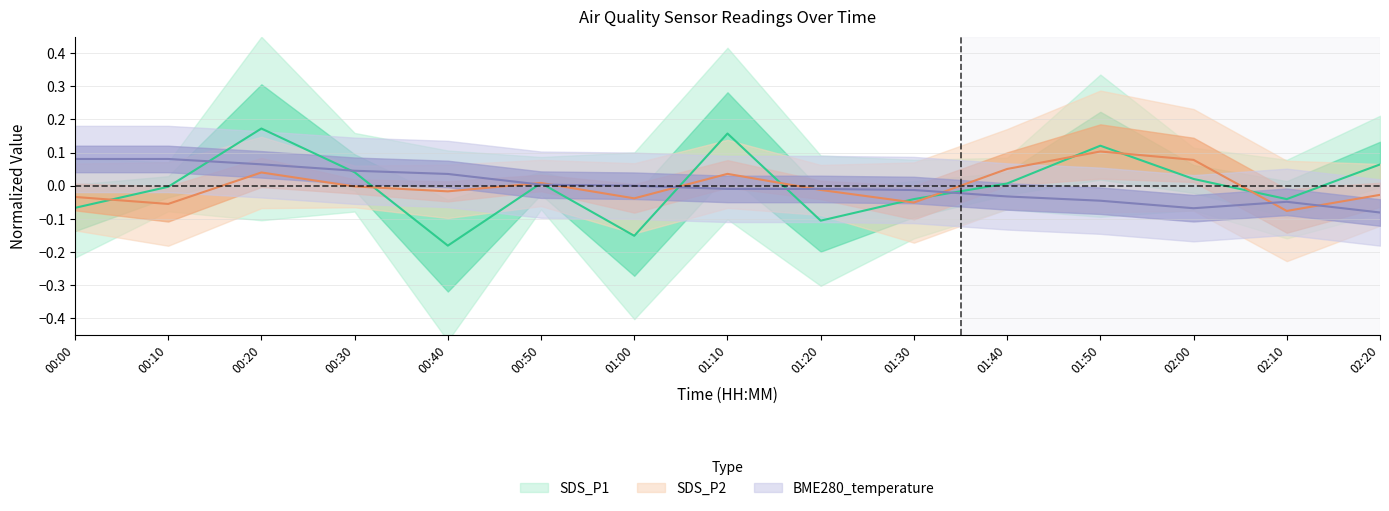

Reading left to right, list all the values displayed in this chart.

SDS_P1: 00:00=-0.1	00:10=-0.0	00:20=0.2	00:30=0.0	00:40=-0.2	00:50=0.0	01:00=-0.2	01:10=0.2	01:20=-0.1	01:30=-0.0	01:40=0.0	01:50=0.1	02:00=0.0	02:10=-0.0	02:20=0.1
SDS_P2: 00:00=-0.0	00:10=-0.1	00:20=0.0	00:30=-0.0	00:40=-0.0	00:50=0.0	01:00=-0.0	01:10=0.0	01:20=-0.0	01:30=-0.1	01:40=0.1	01:50=0.1	02:00=0.1	02:10=-0.1	02:20=-0.0
BME280_temperature: 00:00=0.1	00:10=0.1	00:20=0.1	00:30=0.0	00:40=0.0	00:50=0.0	01:00=-0.0	01:10=-0.0	01:20=-0.0	01:30=-0.0	01:40=-0.0	01:50=-0.0	02:00=-0.1	02:10=-0.0	02:20=-0.1